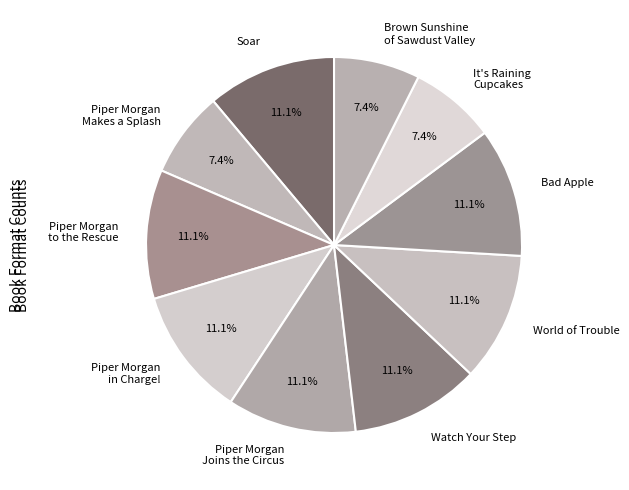

To the nearest percent, what percentage of the pie is Soar?

11%